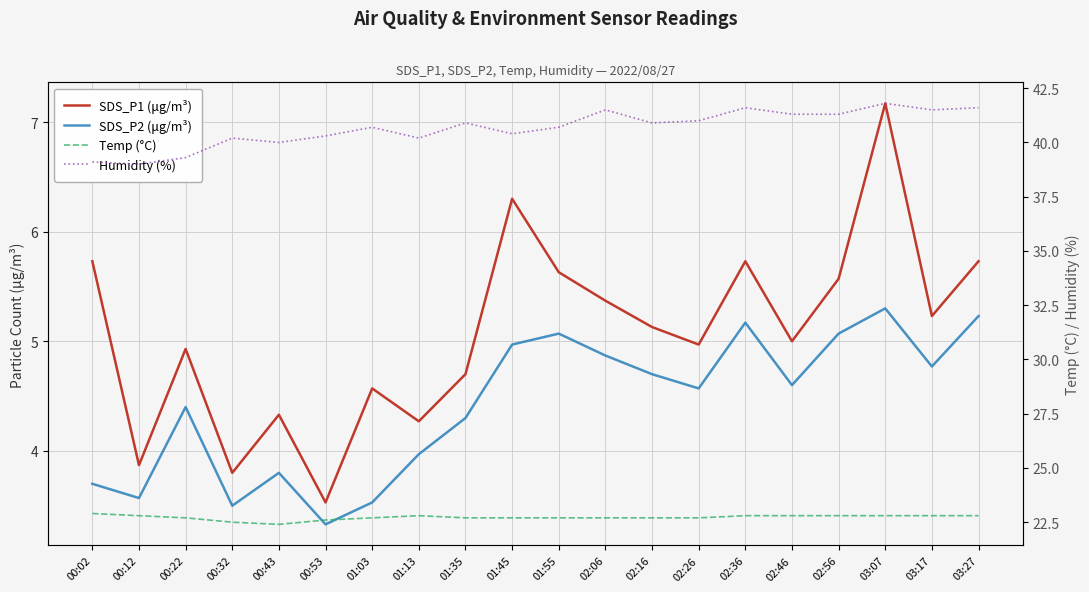

At which category does Humidity (%) reach its first local valley?

00:12